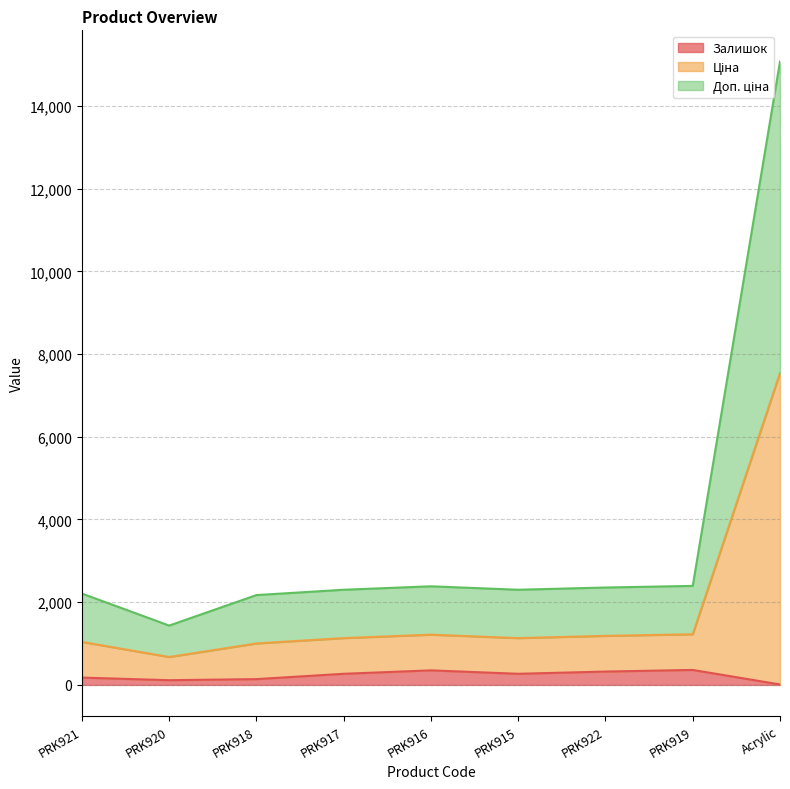

What is the smallest value displayed?

11.0